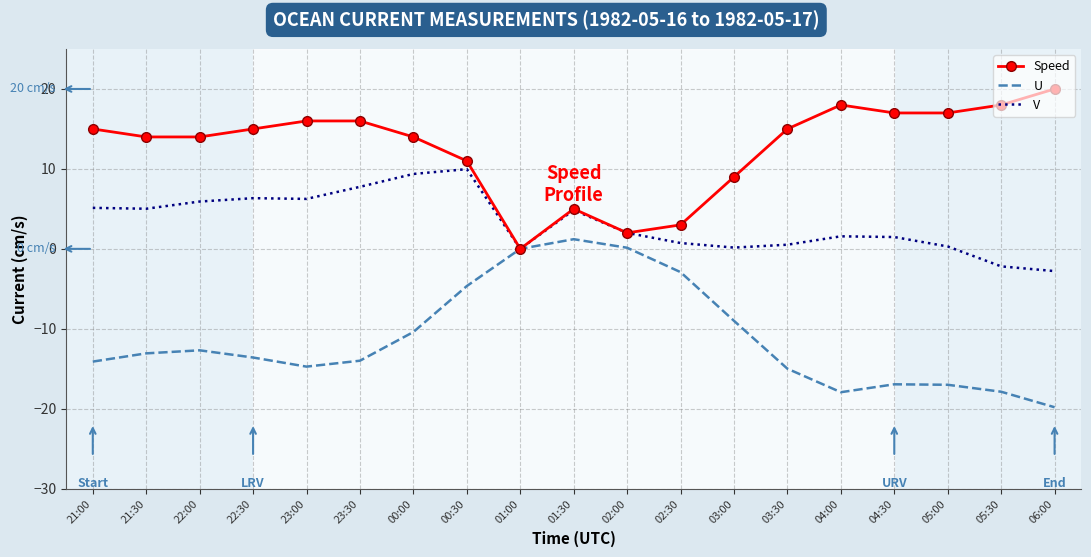

List the series in order of their peak value, highest first.

Speed, V, U